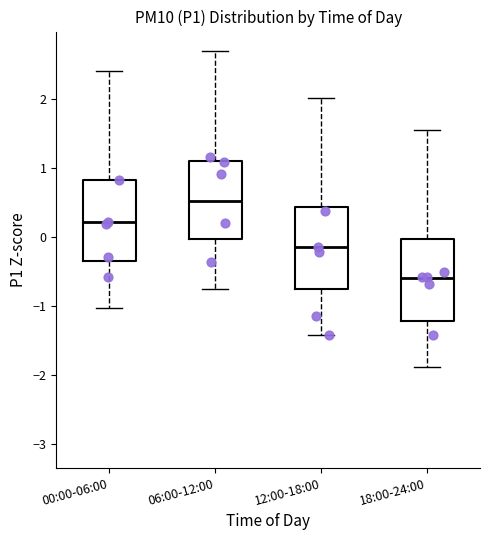

Reading left to right, read every box against the y-axis: the position of its median line, the range the box covers, and the ends of its whiskers. The values are not printed on the chart, so give them approximately, as read against the axis.

00:00-06:00: median 0.2, box -0.3 to 0.8, whiskers -1.0 to 2.4
06:00-12:00: median 0.5, box 0.0 to 1.1, whiskers -0.8 to 2.7
12:00-18:00: median -0.1, box -0.8 to 0.4, whiskers -1.4 to 2.0
18:00-24:00: median -0.6, box -1.2 to 0.0, whiskers -1.9 to 1.6